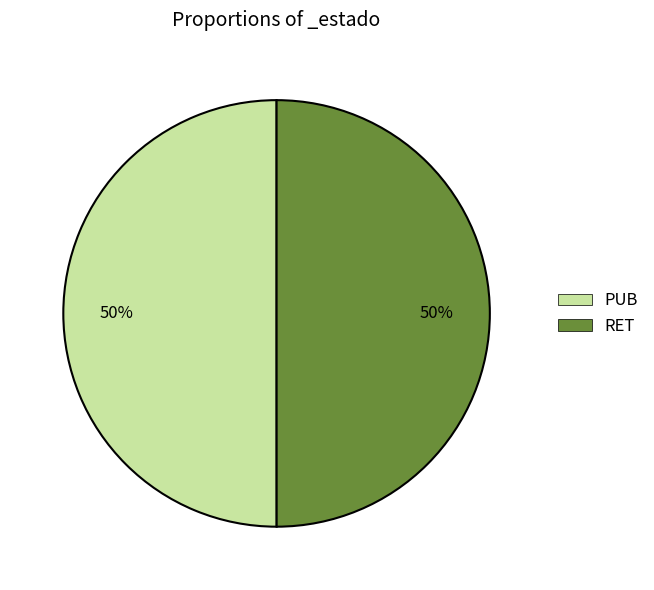

True or false: RET accounts for 50% of the total.

True